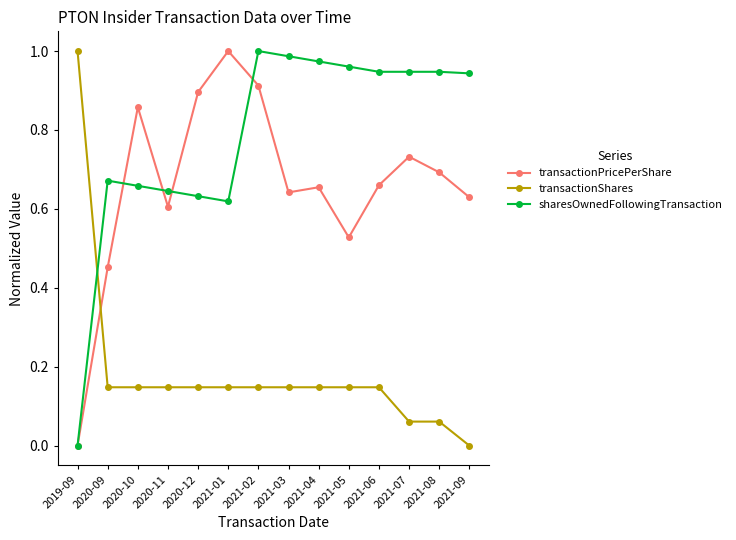

At how many categories does at least one series exceed 0?

14